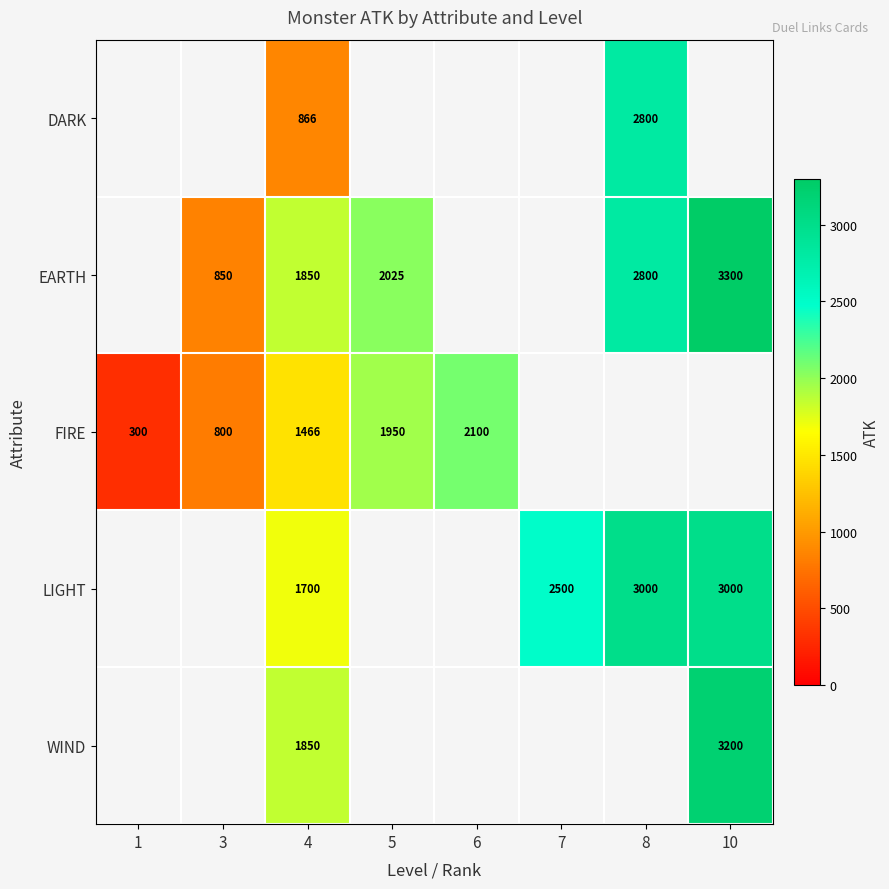

At which category does the chart reach its peak across all series?

10